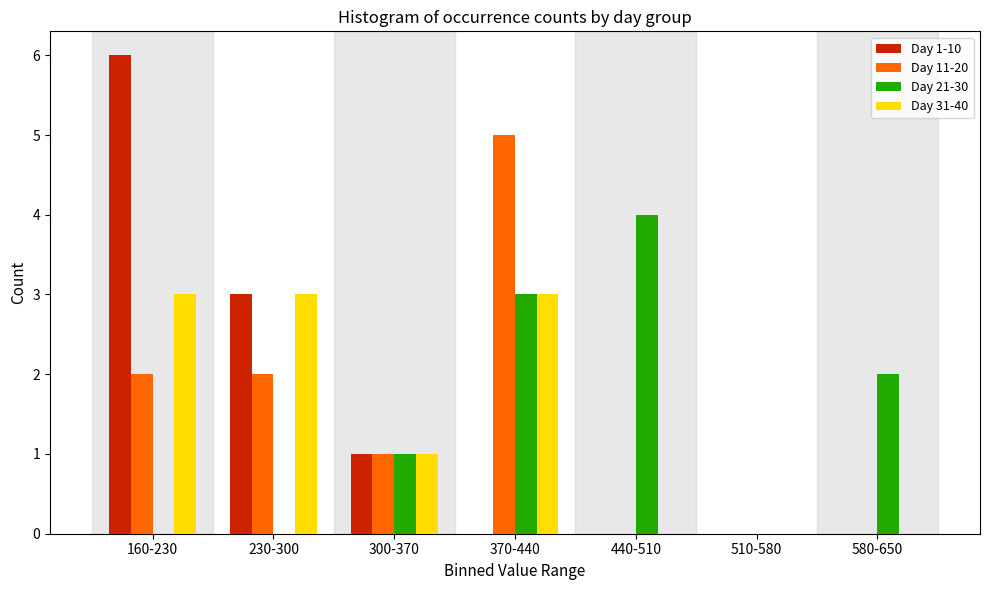

Reading left to right, list all the values displayed in this chart.

Day 1-10: 160-230=6	230-300=3	300-370=1	370-440=0	440-510=0	510-580=0	580-650=0
Day 11-20: 160-230=2	230-300=2	300-370=1	370-440=5	440-510=0	510-580=0	580-650=0
Day 21-30: 160-230=0	230-300=0	300-370=1	370-440=3	440-510=4	510-580=0	580-650=2
Day 31-40: 160-230=3	230-300=3	300-370=1	370-440=3	440-510=0	510-580=0	580-650=0